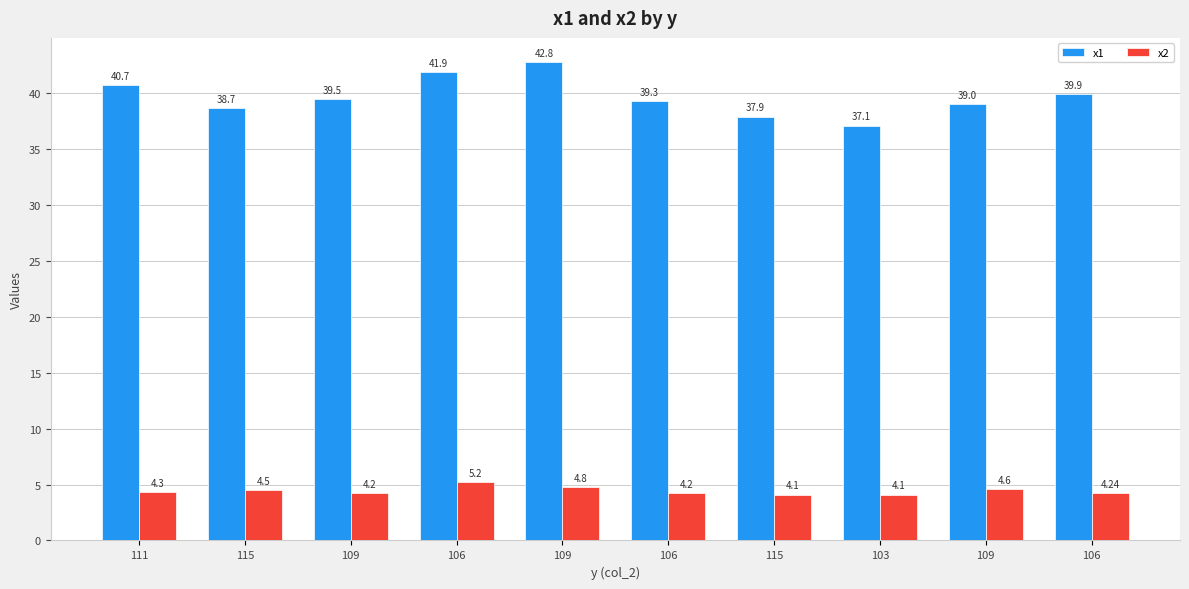

Which series has the largest total across all categories?

x1